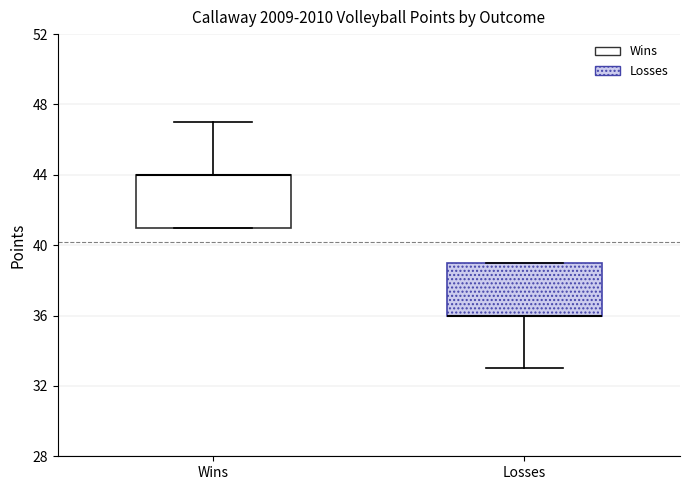

Reading left to right, read every box against the y-axis: the position of its median line, the range the box covers, and the ends of its whiskers. The values are not printed on the chart, so give them approximately, as read against the axis.

Wins: median 44 (drawn on the box's upper edge), box 41 to 44, whiskers 41 to 47
Losses: median 36 (drawn on the box's lower edge), box 36 to 39, whiskers 33 to 39